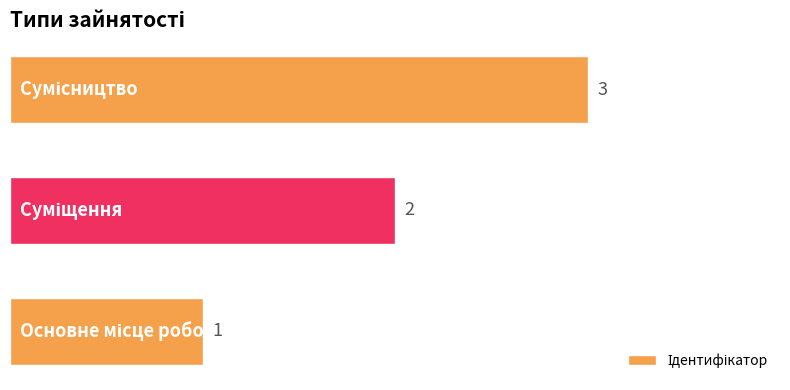

What is the maximum value shown in the chart?

3